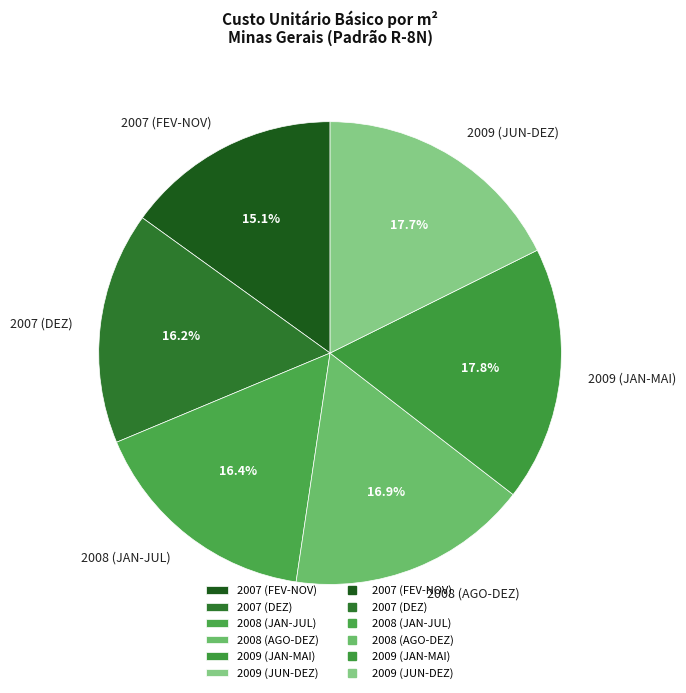

How much of the chart is everything except 2009 (JAN-MAI)?

82.2%